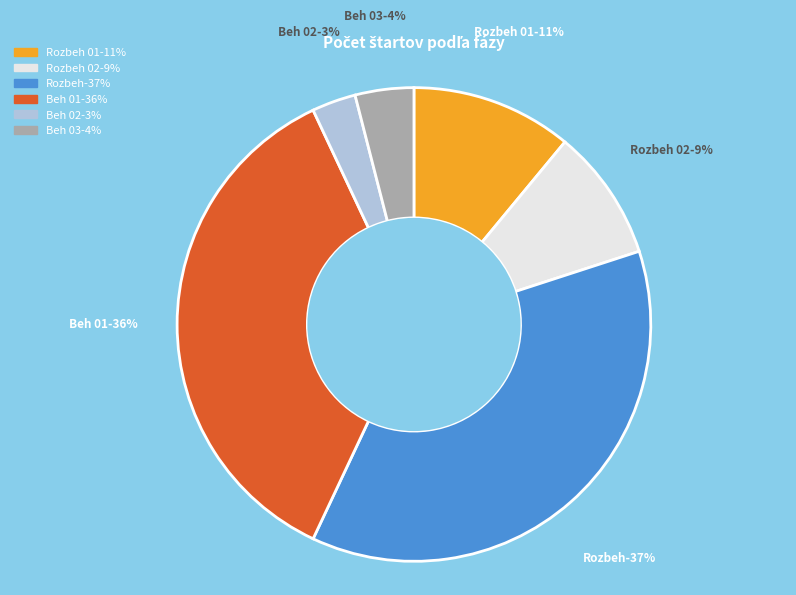

How many slices are in this pie chart?

6